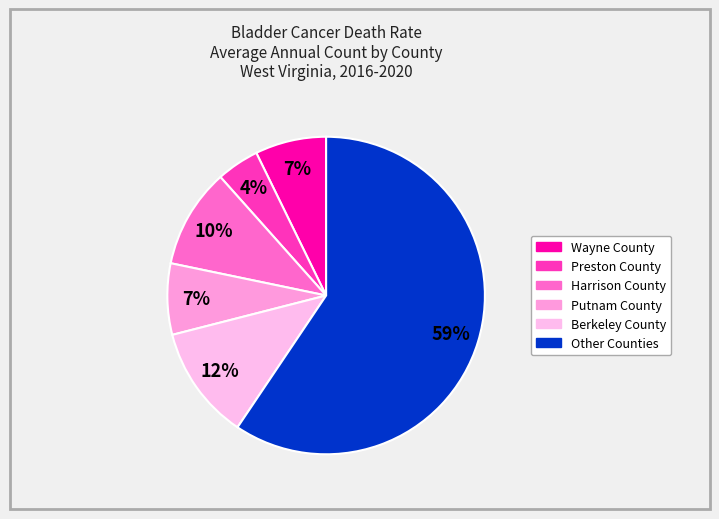

Count the number of slices in the pie.

6